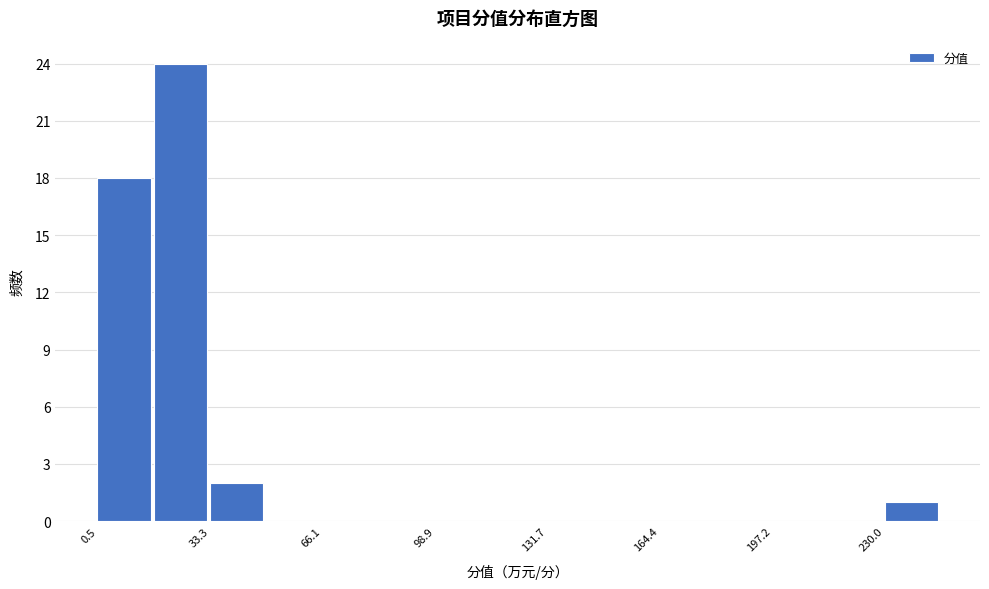

Read against the x-axis, roughly where is the centre of the tallest bar?

25